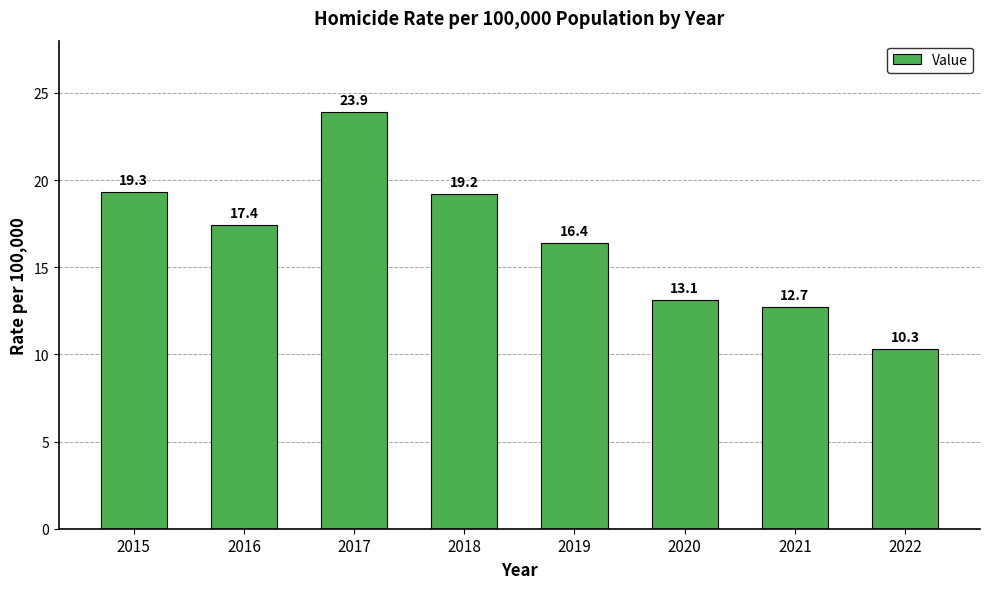

Between 2018 and 2021, which is larger?

2018